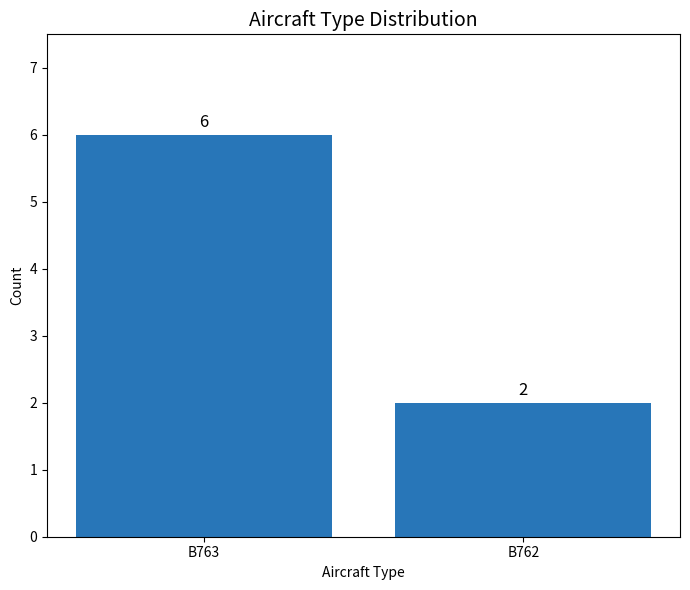

Which label corresponds to the smallest value in the chart?

B762